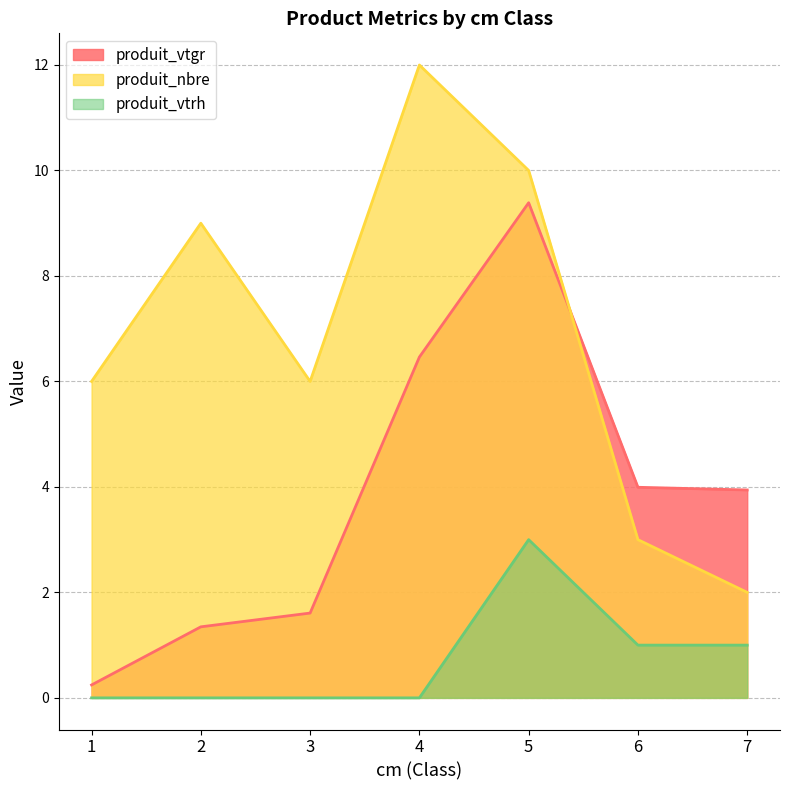

What is the value of the produit_vtgr point at the 1st from the left?

0.2